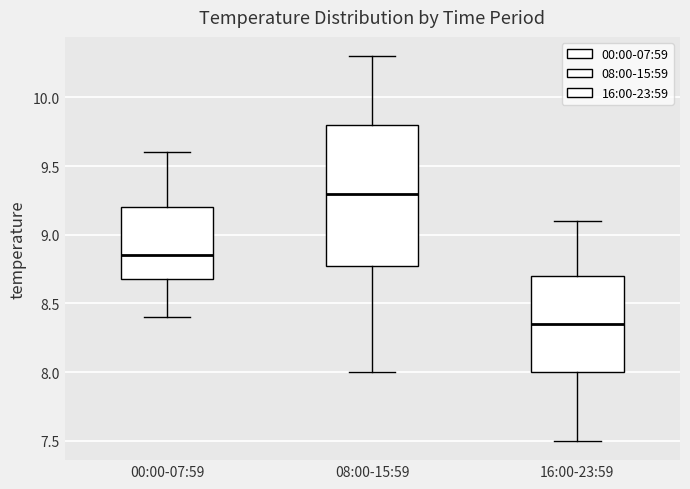

Which box is the tallest, from its lower edge to its upper edge?

08:00-15:59